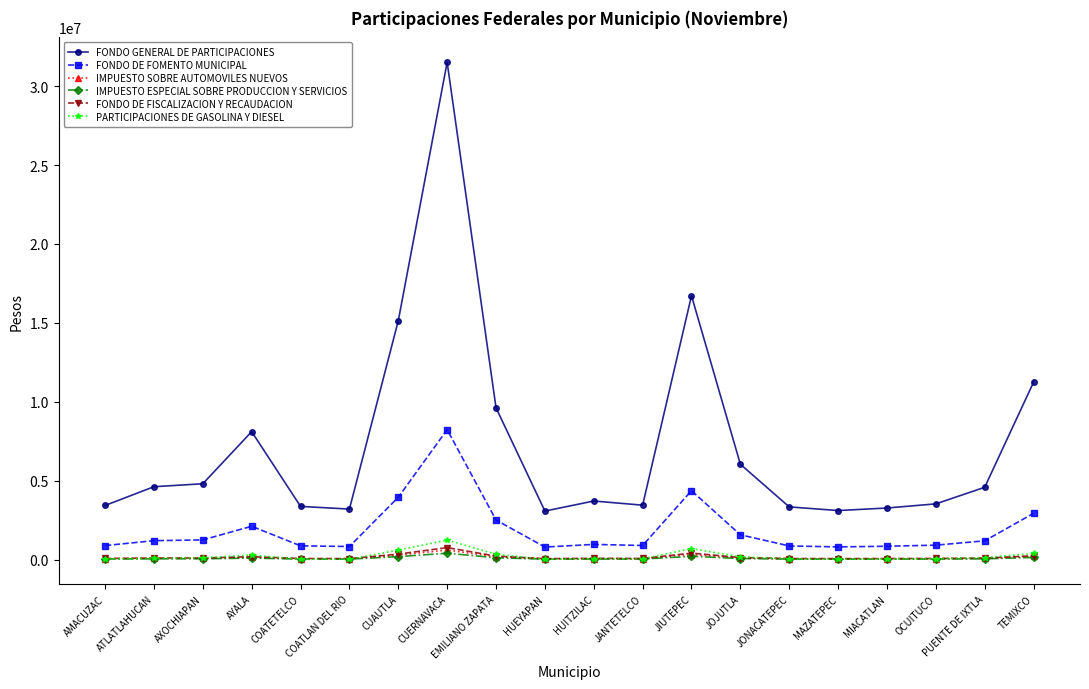

At which category does the chart reach its peak across all series?

CUERNAVACA